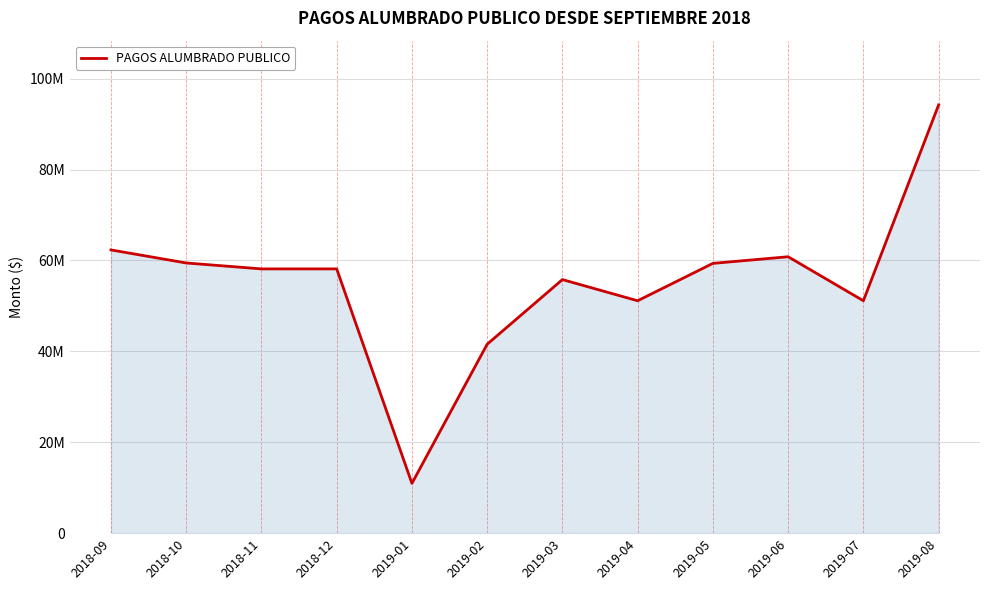

The value at 2019-07 is 80945509. True or false?

False